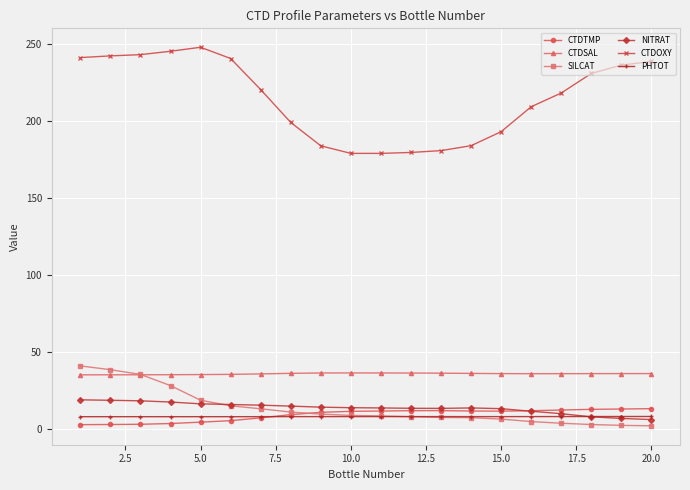

What is the average value of the CTDTMP series?

8.9